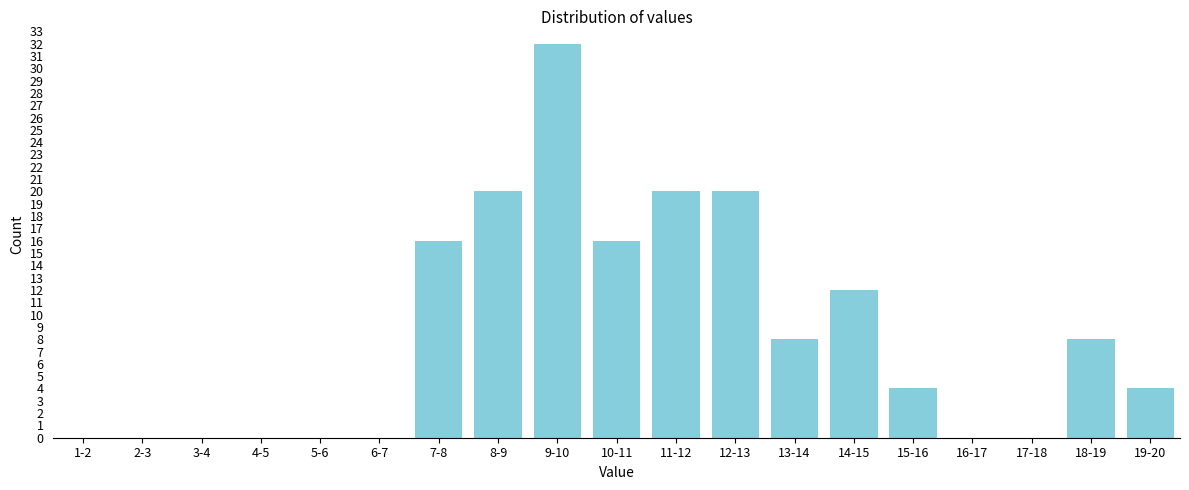

Reading left to right, what are all the values shown in this chart?

1-2=0	2-3=0	3-4=0	4-5=0	5-6=0	6-7=0	7-8=16	8-9=20	9-10=32	10-11=16	11-12=20	12-13=20	13-14=8	14-15=12	15-16=4	16-17=0	17-18=0	18-19=8	19-20=4